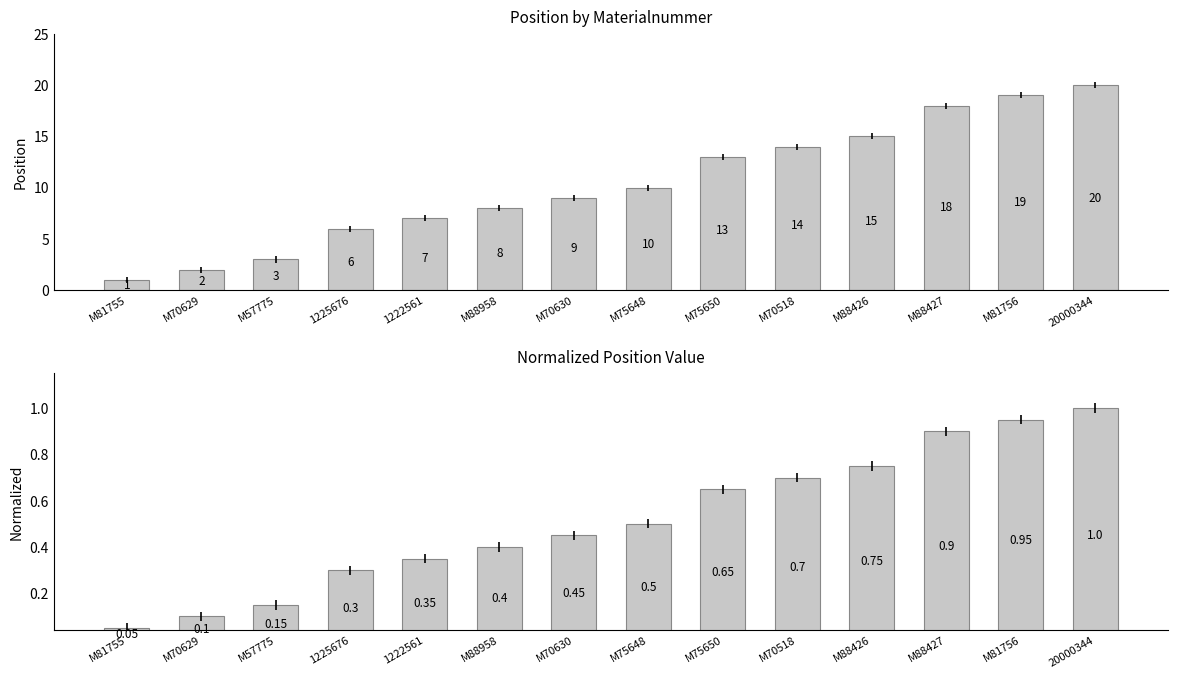

Which series changed the most between M70630 and M75650?

Position